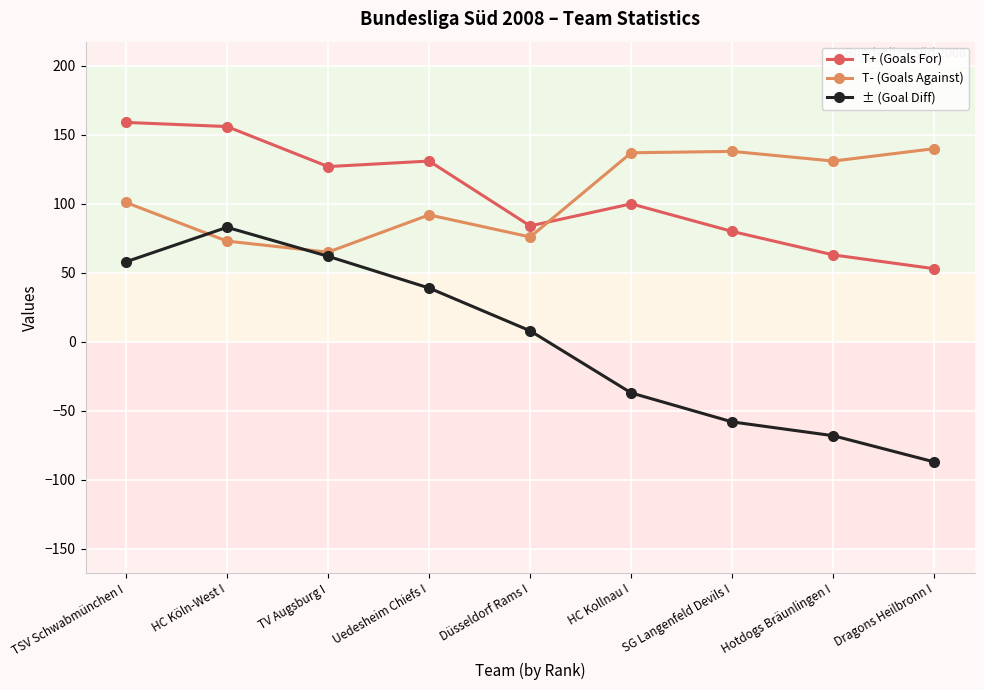

At Düsseldorf Rams I, list the series in order from largest to smallest.

T+ (Goals For), T- (Goals Against), ± (Goal Diff)